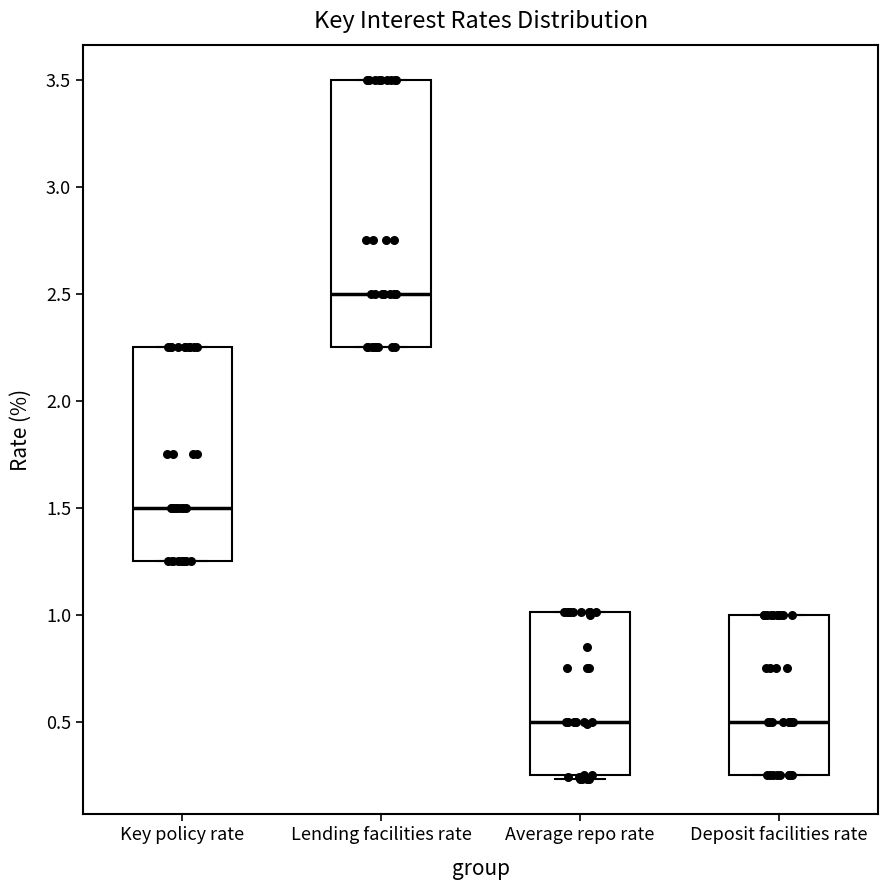

Reading left to right, read every box against the y-axis: the position of its median line, the range the box covers, and the ends of its whiskers. The values are not printed on the chart, so give them approximately, as read against the axis.

Key policy rate: median 1.50, box 1.25 to 2.25, whiskers 1.25 to 2.25
Lending facilities rate: median 2.50, box 2.25 to 3.50, whiskers 2.25 to 3.50
Average repo rate: median 0.50, box 0.25 to 1.00, whiskers 0.25 (just below the box's lower edge) to 1.00
Deposit facilities rate: median 0.50, box 0.25 to 1.00, whiskers 0.25 to 1.00